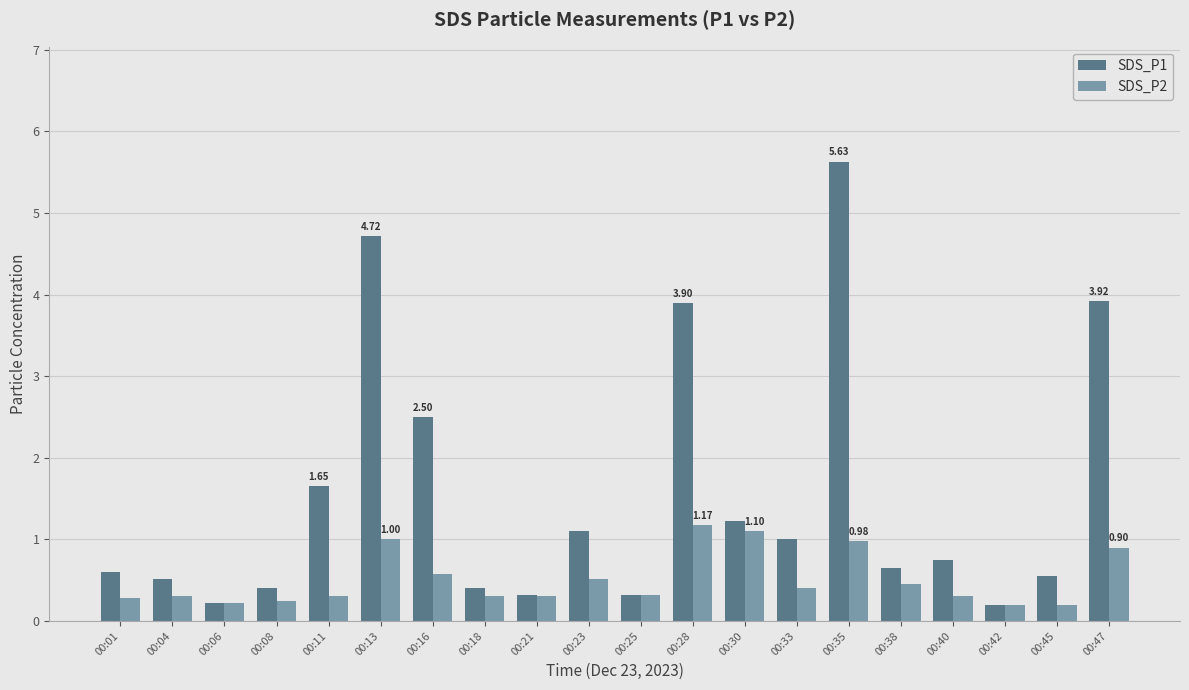

At which category is the sum across all series the highest?

00:35